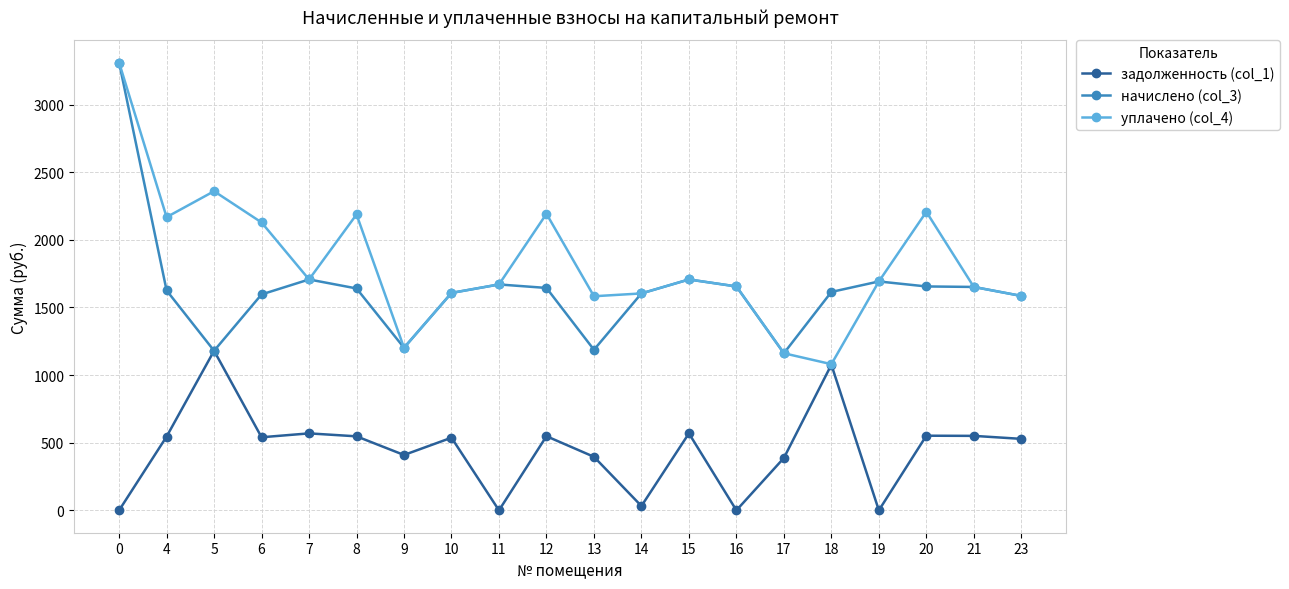

Between 13 and 18, which series saw the biggest shift?

задолженность (col_1)